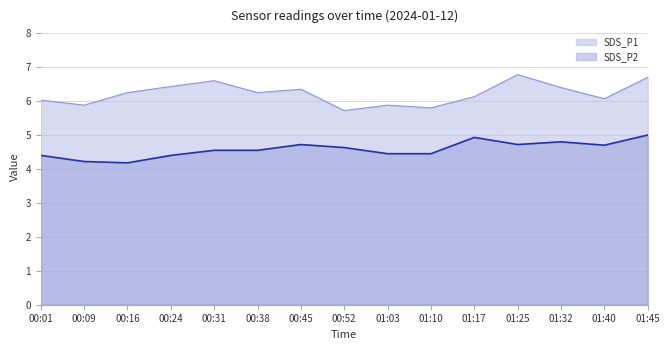

Which has a higher value, 00:01 or 01:45?

01:45